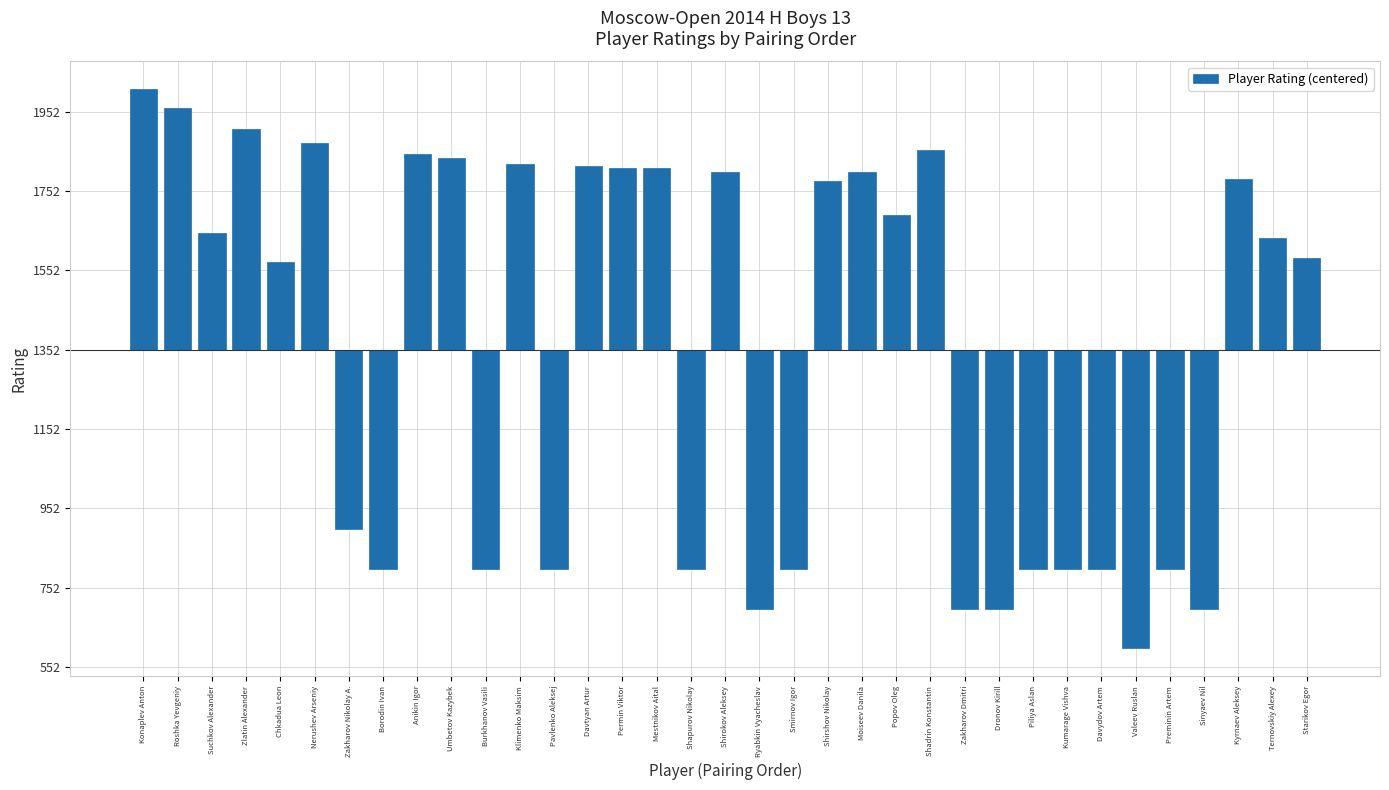

Where is the data nearest to the value -48?

Chkadua Leon